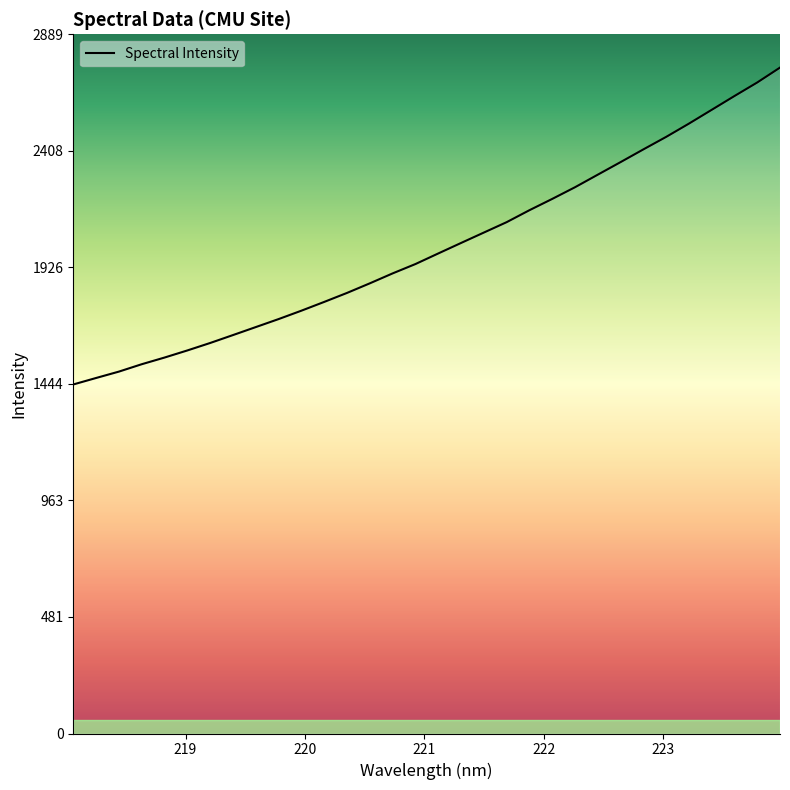

What is the minimum value shown in the chart?

1442.5